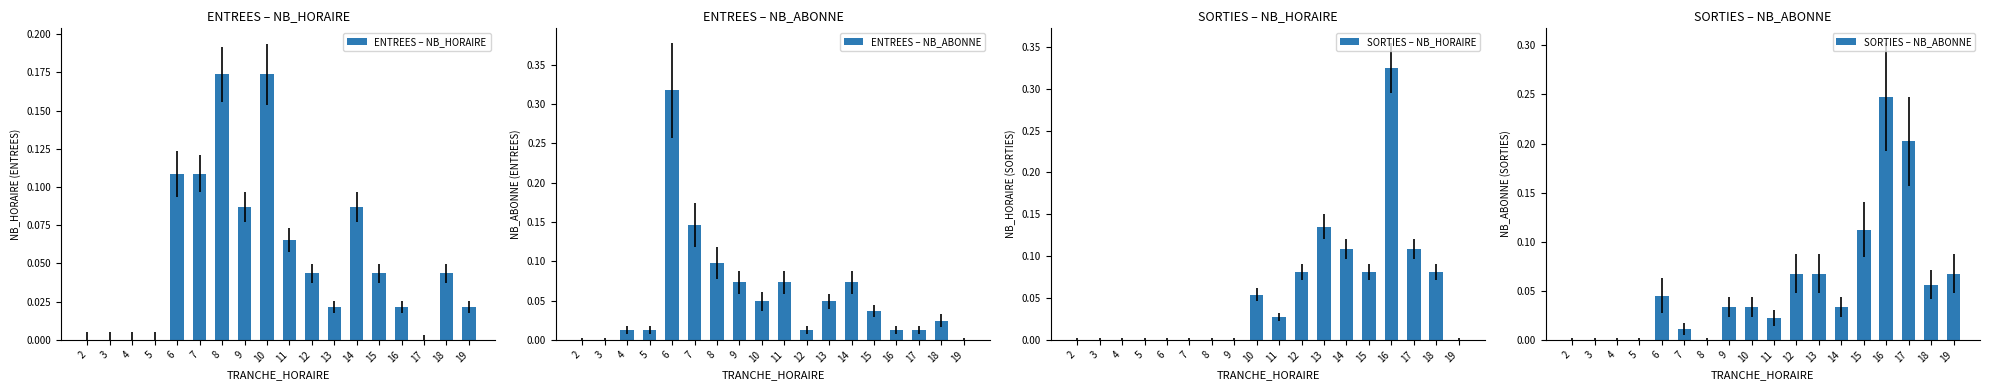

List the series in order of their peak value, lowest first.

ENTREES – NB_HORAIRE, SORTIES – NB_ABONNE, ENTREES – NB_ABONNE, SORTIES – NB_HORAIRE